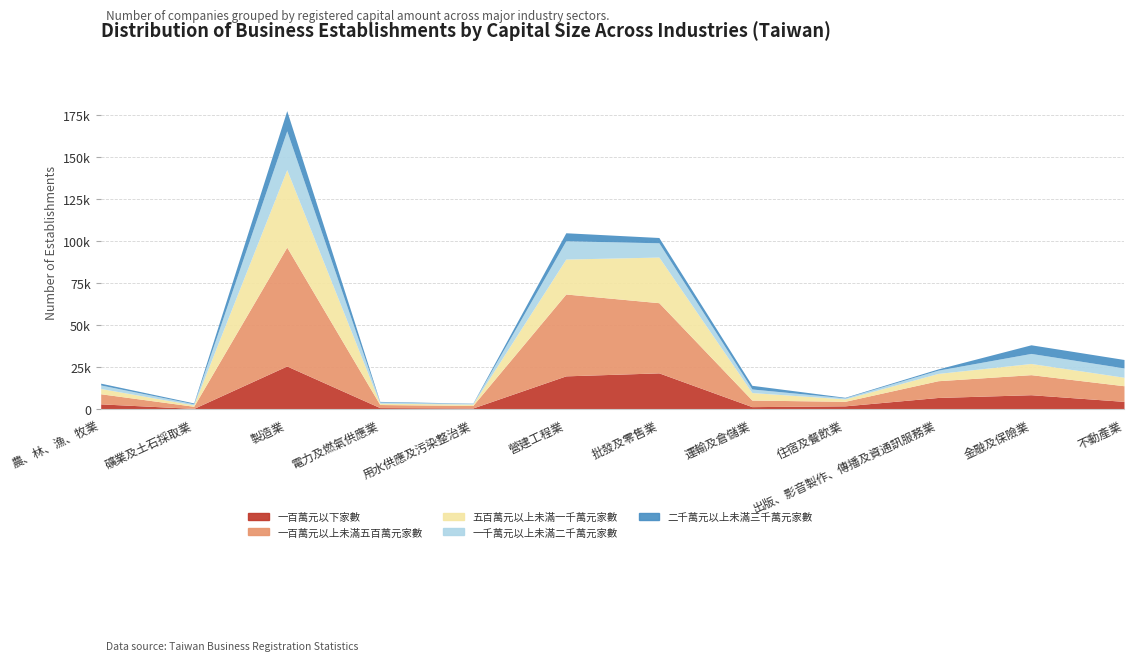

How many values in the 一百萬元以上未滿五百萬元家數 series exceed 9313?

5